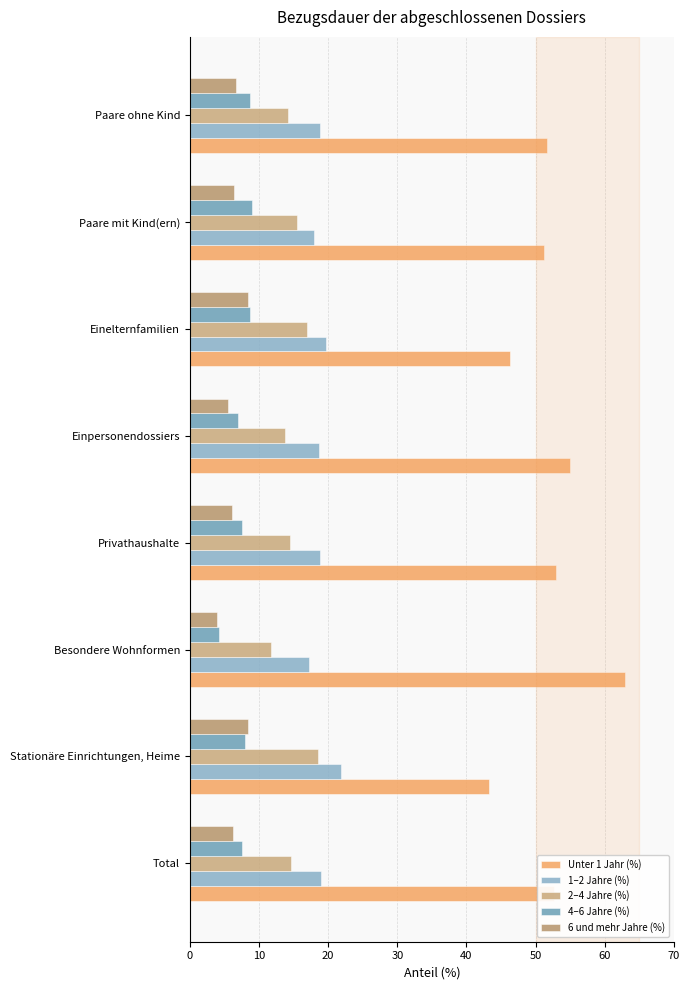

Count the number of categories in the chart.

8